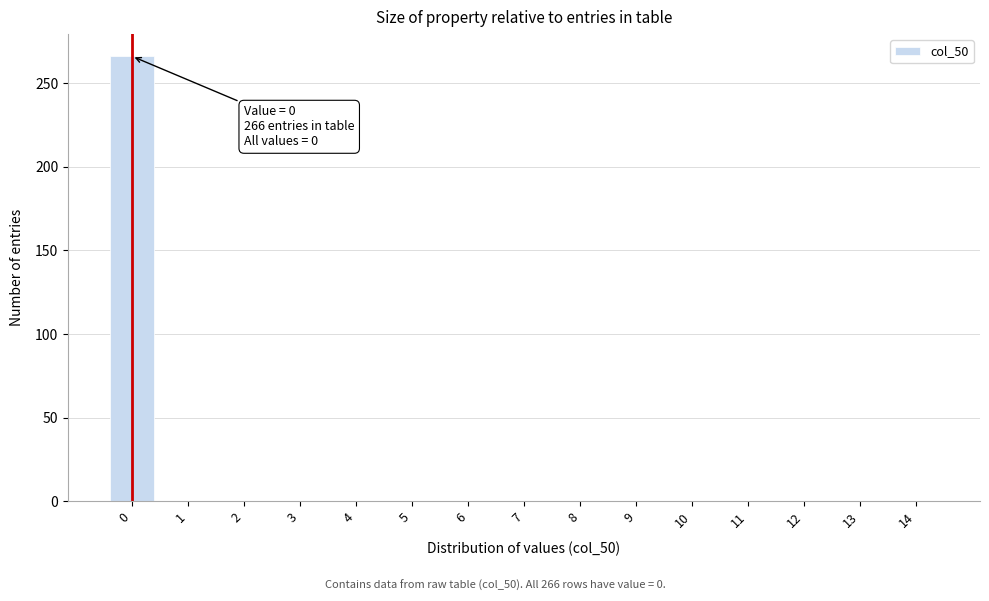

Reading left to right, transcribe all the data shown in this chart.

0=266	1=0	2=0	3=0	4=0	5=0	6=0	7=0	8=0	9=0	10=0	11=0	12=0	13=0	14=0